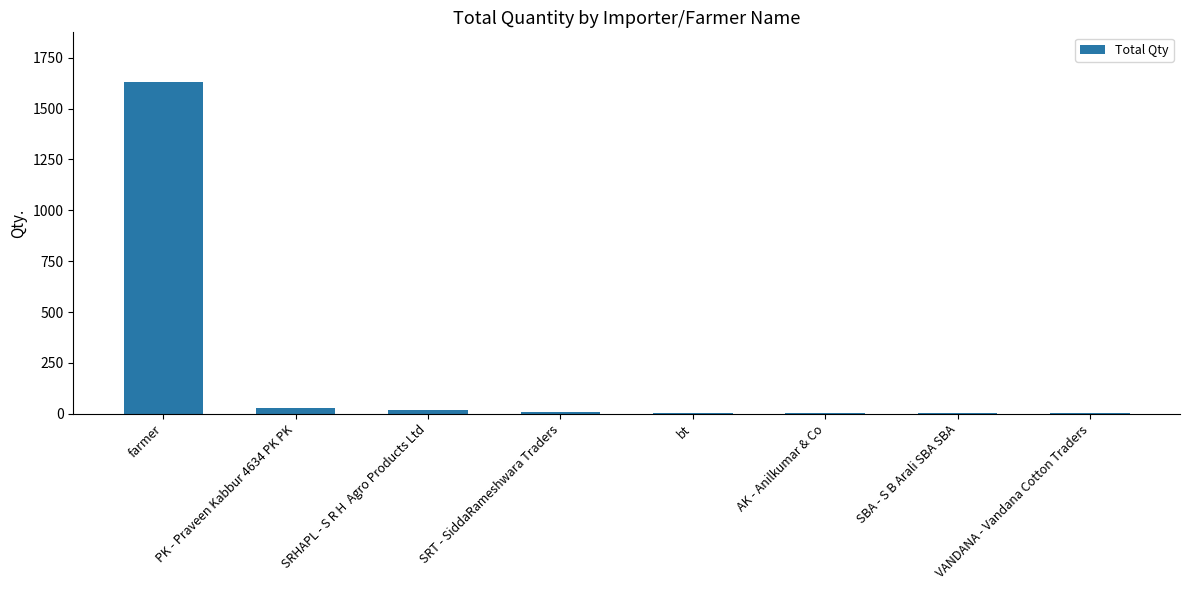

The chart shows a value of 1630 at farmer. True or false?

True